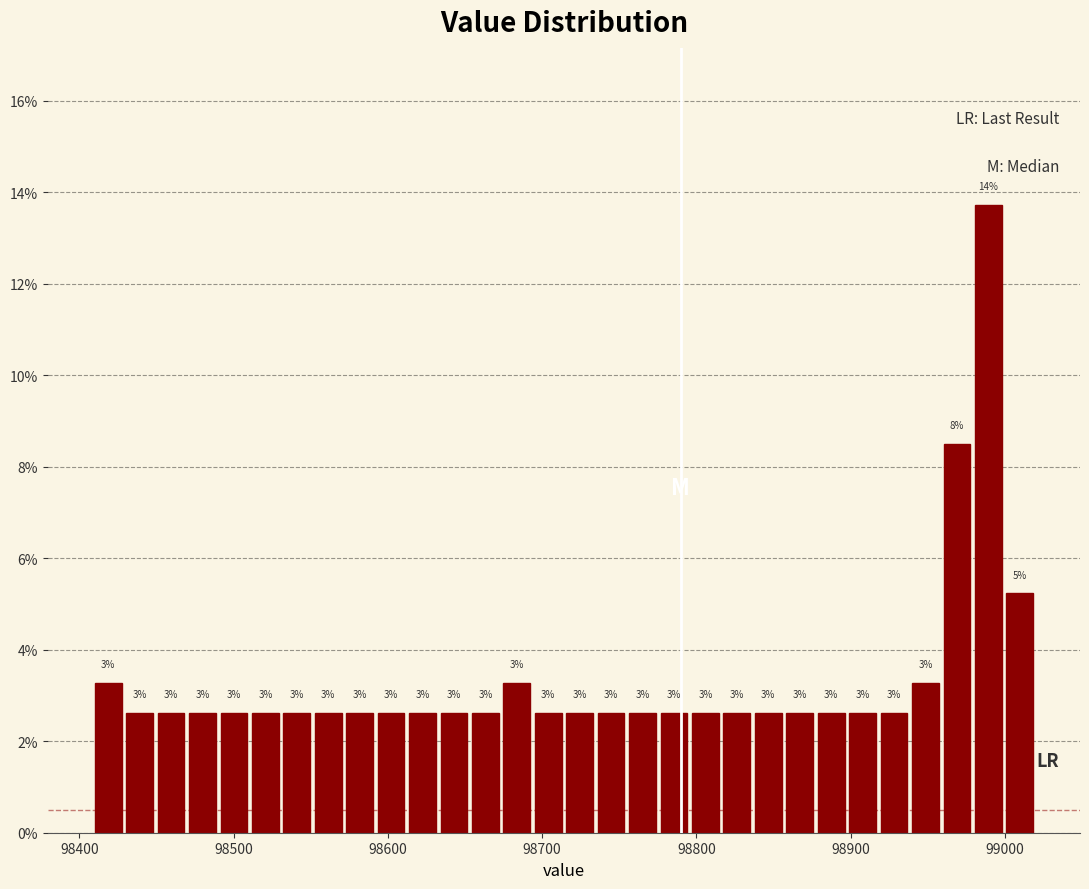

Read against the x-axis, roughly where is the centre of the tallest bar?

98990